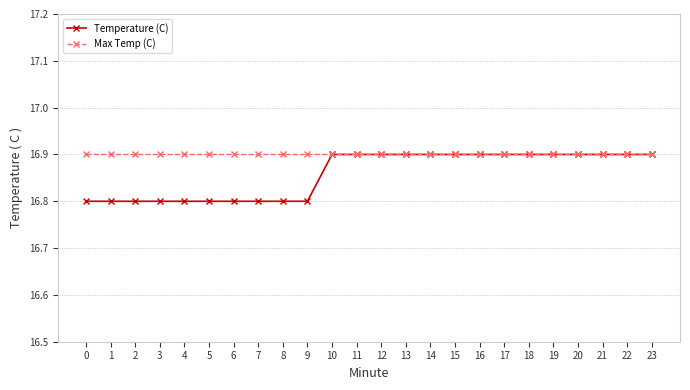

Which series has the largest total across all categories?

Max Temp (C)